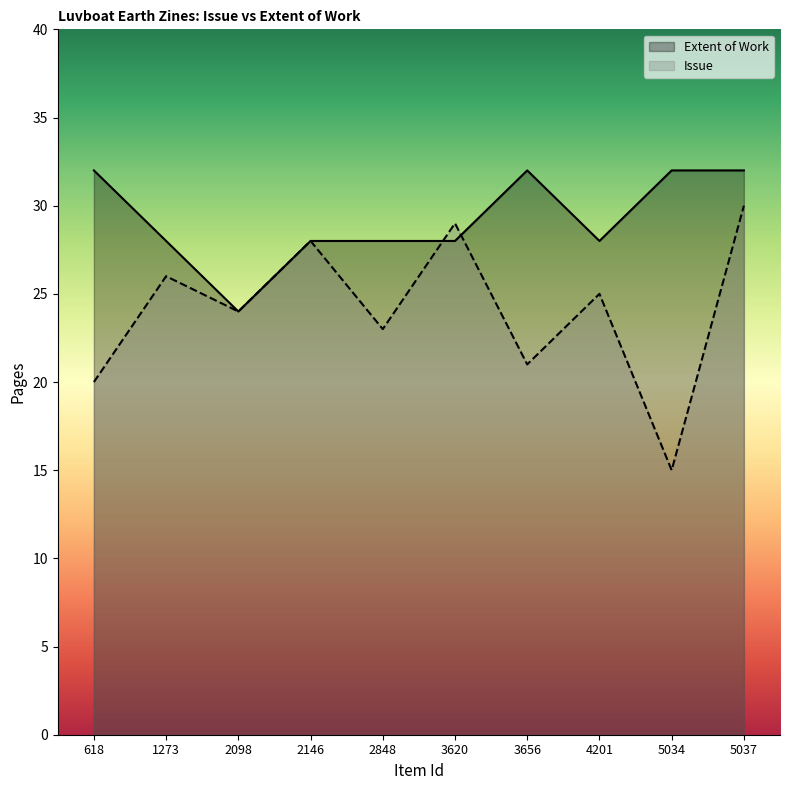

How many series are shown in this chart?

2